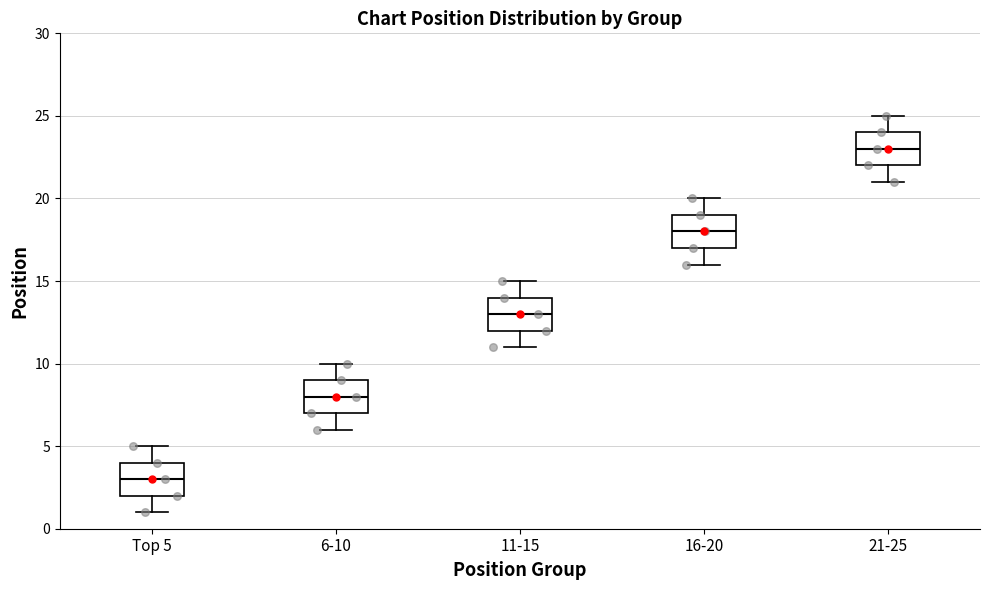

Which box's median line is the lowest?

Top 5